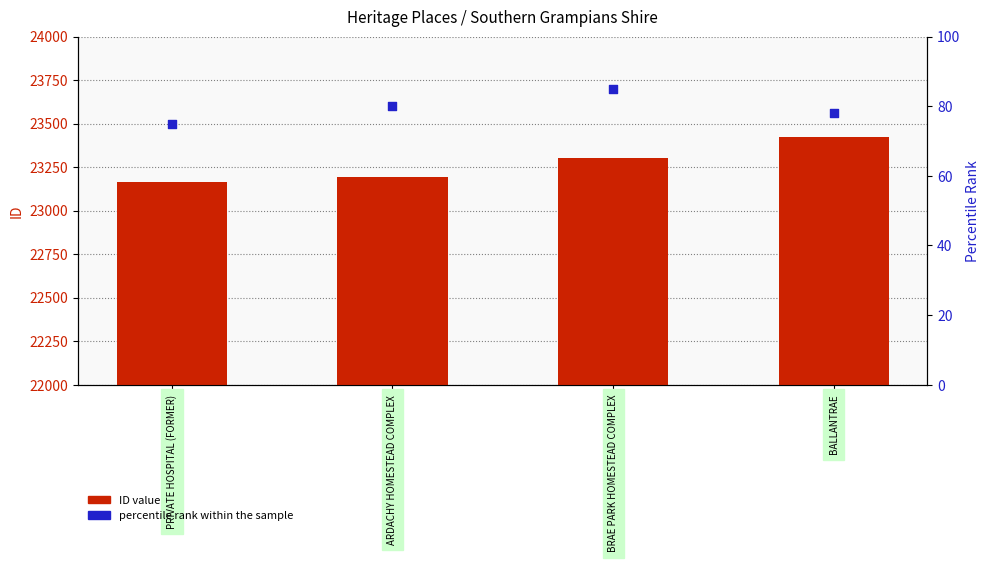

Which series has the largest total across all categories?

ID value